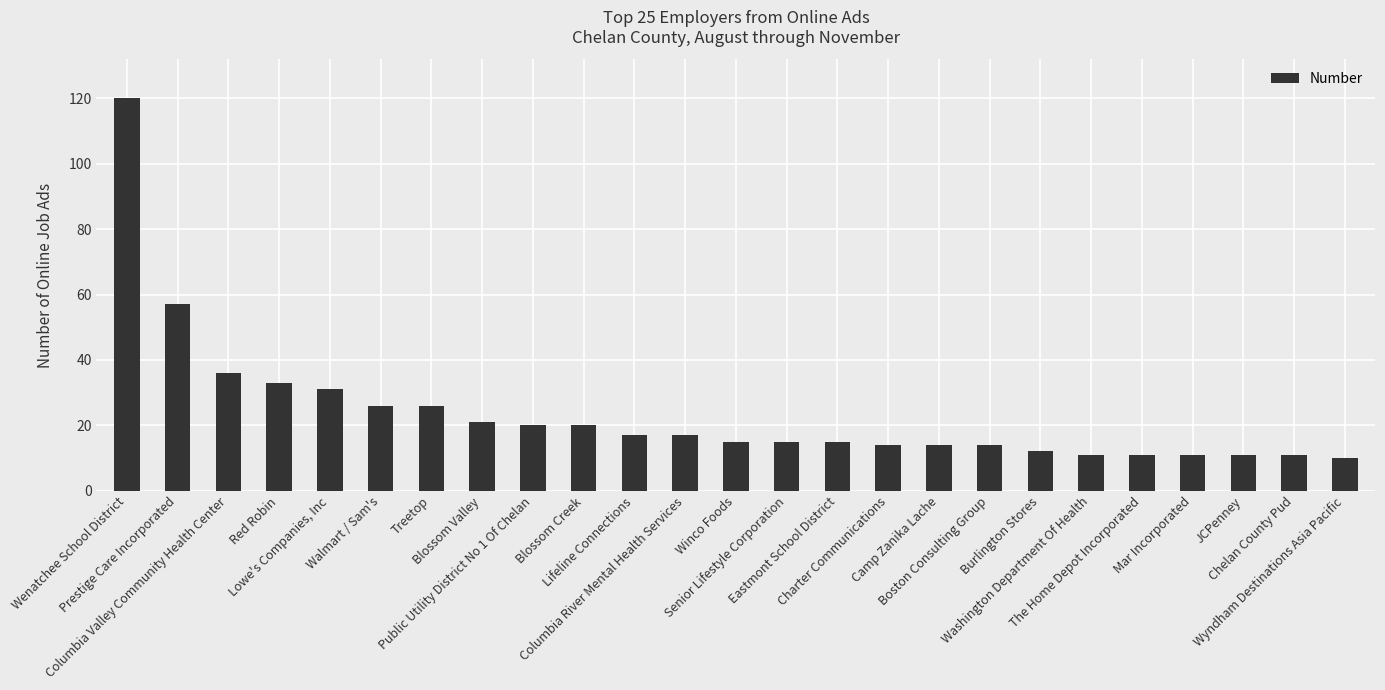

What is the sum of the values at Lowe's Companies, Inc and JCPenney?

42